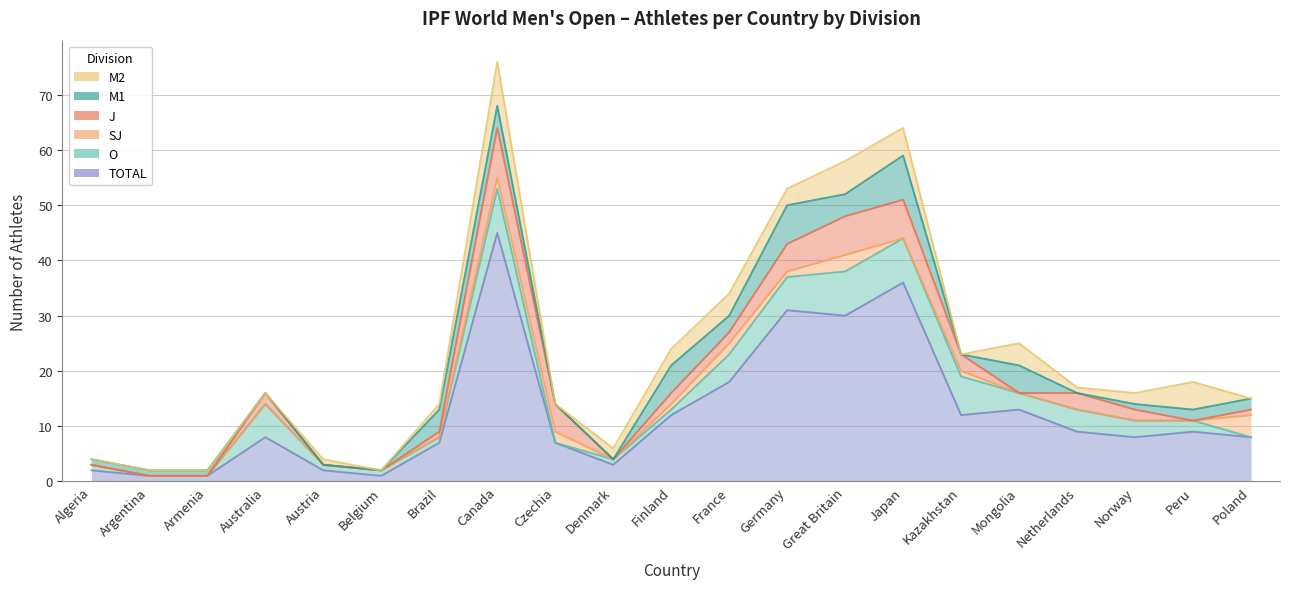

Which series has the widest spread of values?

TOTAL